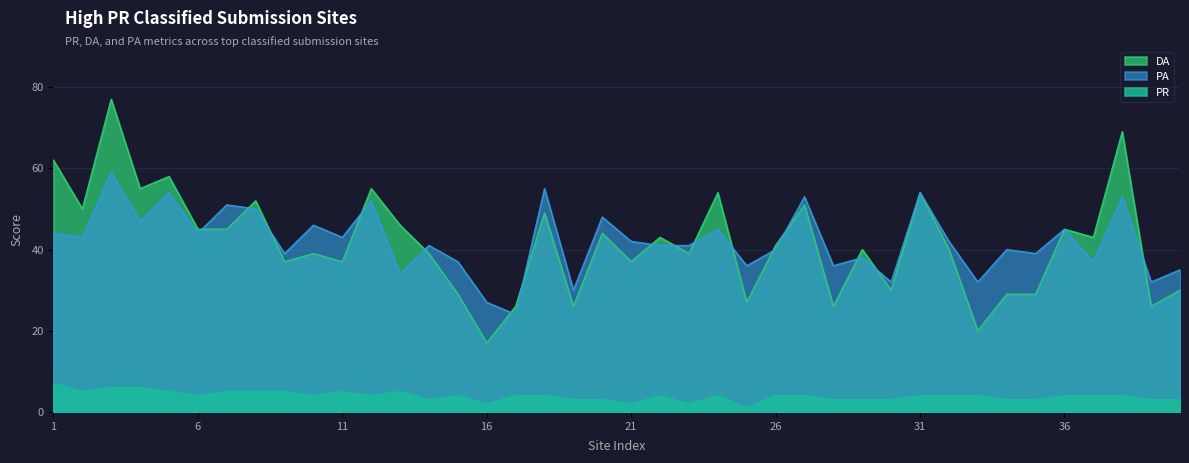

The DA series shows 29 at 35. True or false?

True